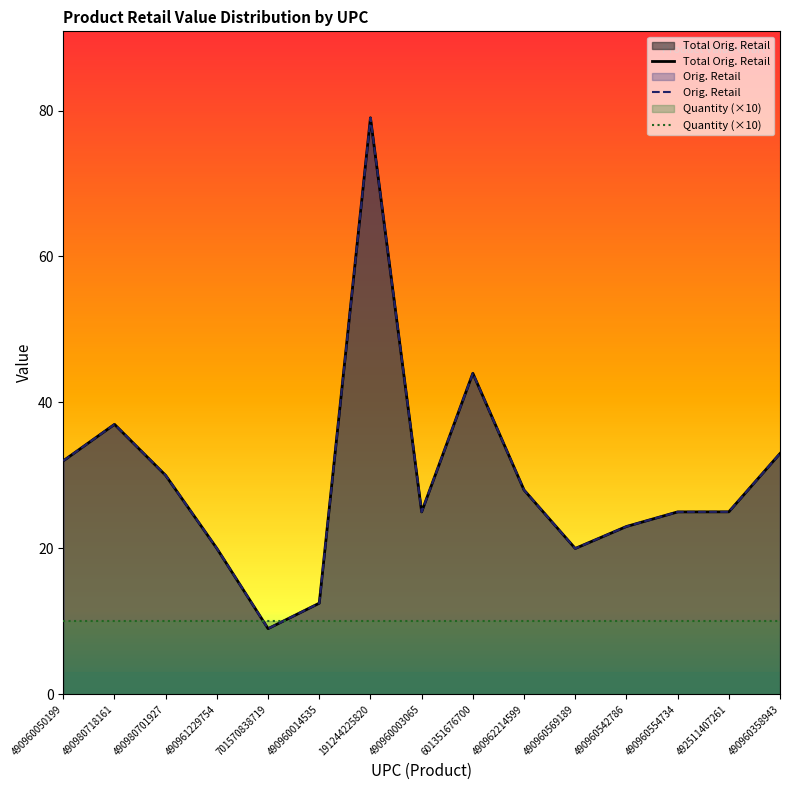

List the series in order of their peak value, lowest first.

Quantity (×10), Total Orig. Retail, Orig. Retail